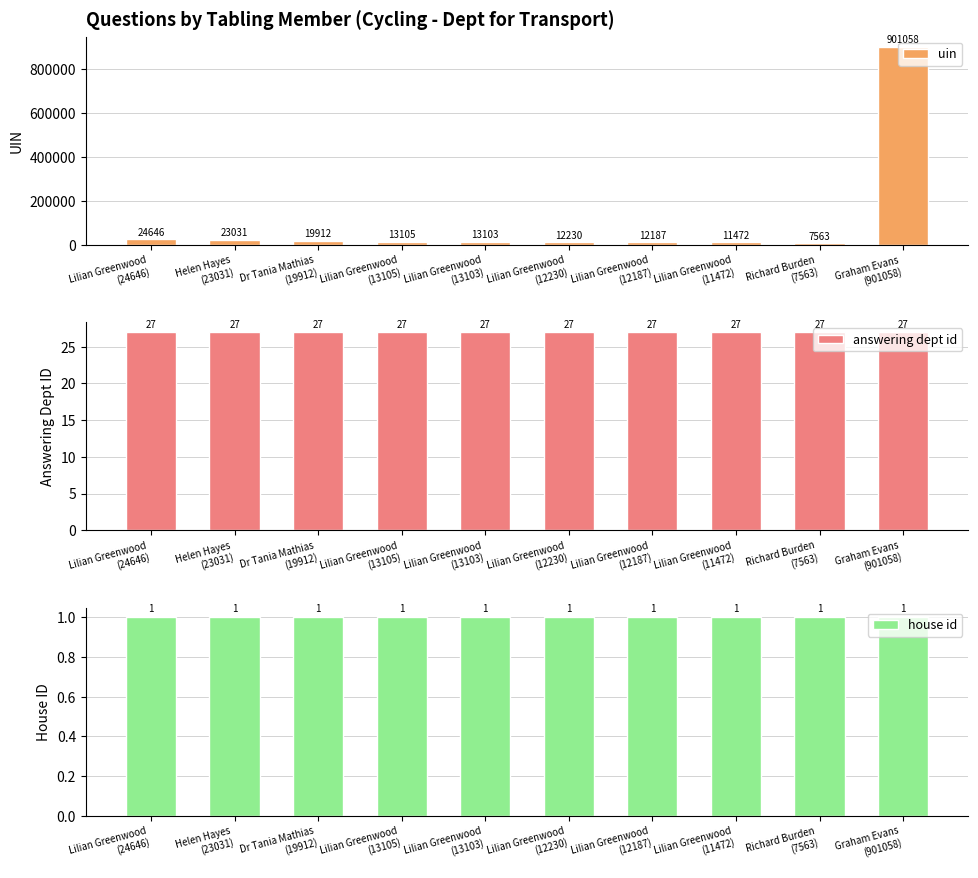

Is it true that answering dept id equals 15 at Graham Evans
(901058)?

False